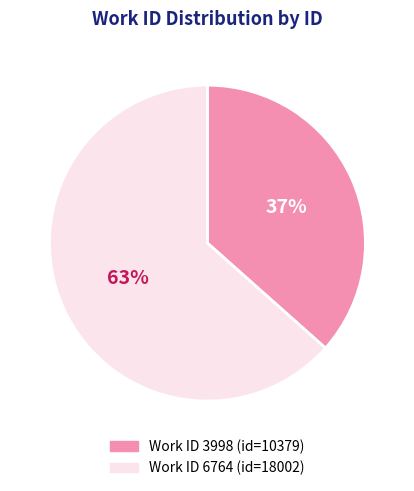

Is there a majority slice in this chart?

Yes